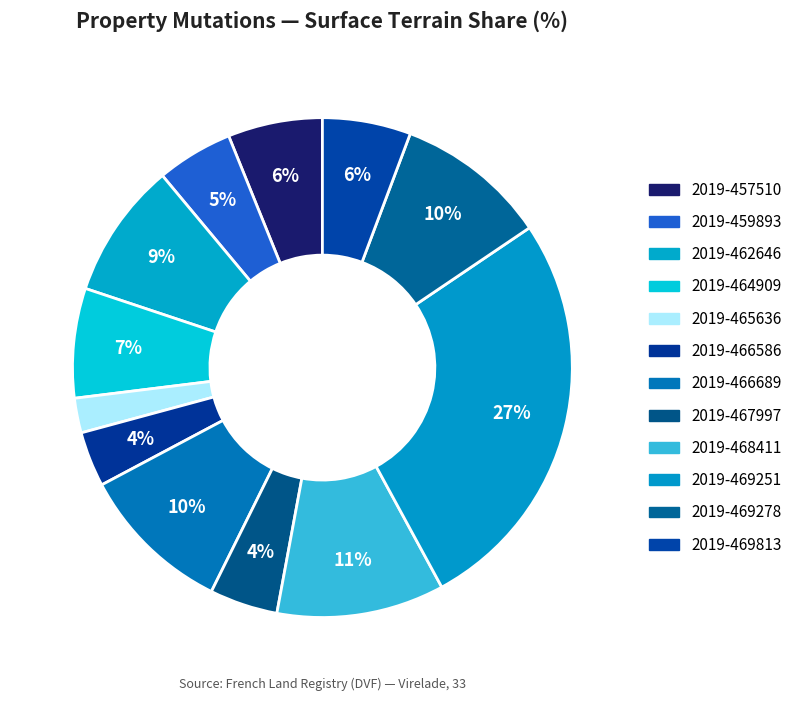

How many segments does this pie chart have?

12